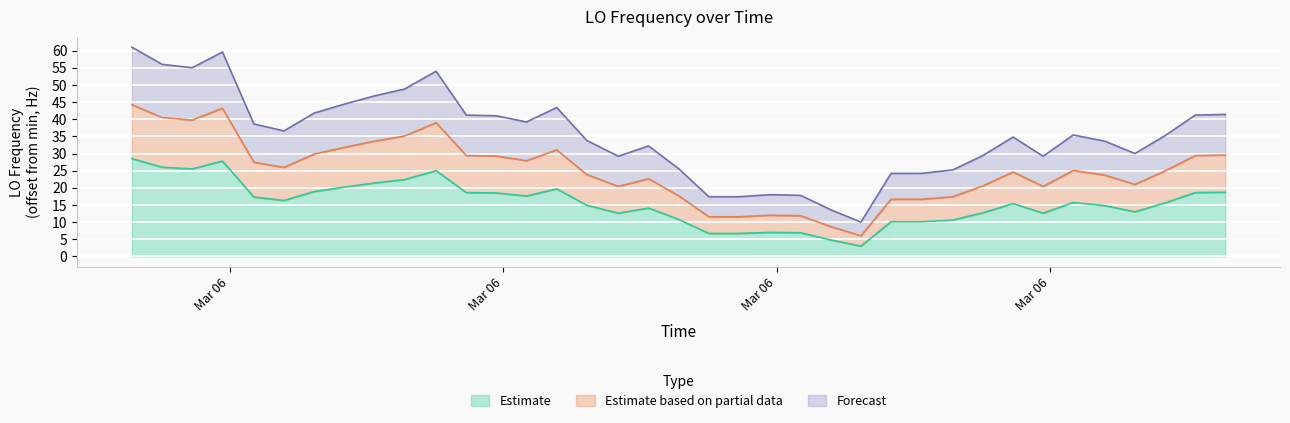

What is the highest value of the Estimate series?

28.5